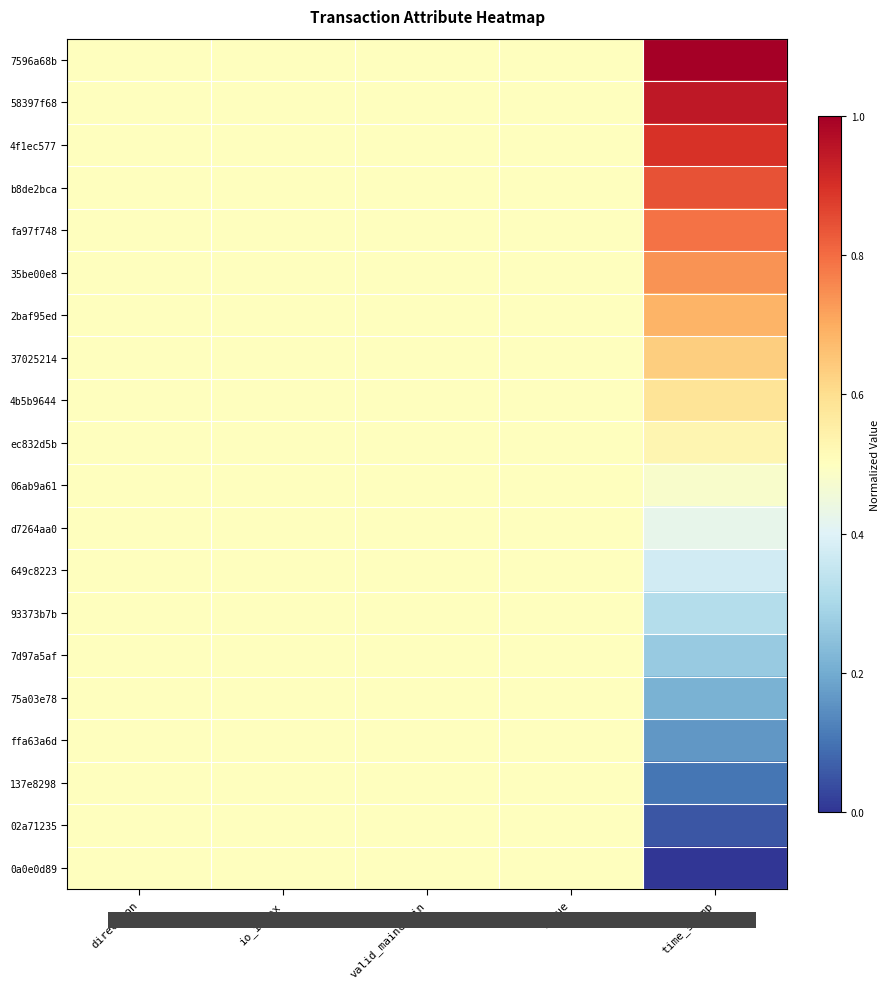

How many series are shown in this chart?

20